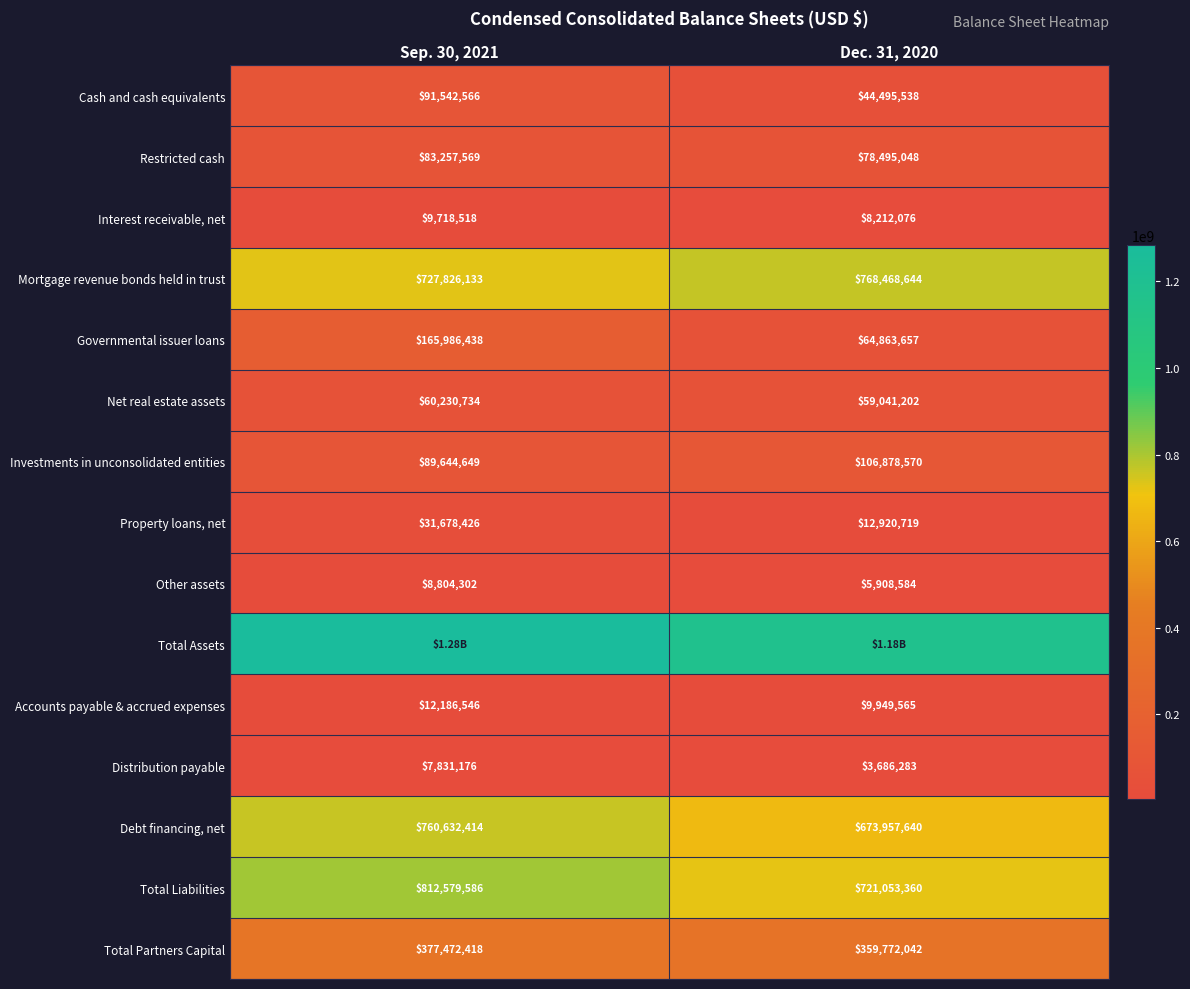

Rank the categories by Cash and cash equivalents value from lowest to highest.

Dec. 31, 2020, Sep. 30, 2021